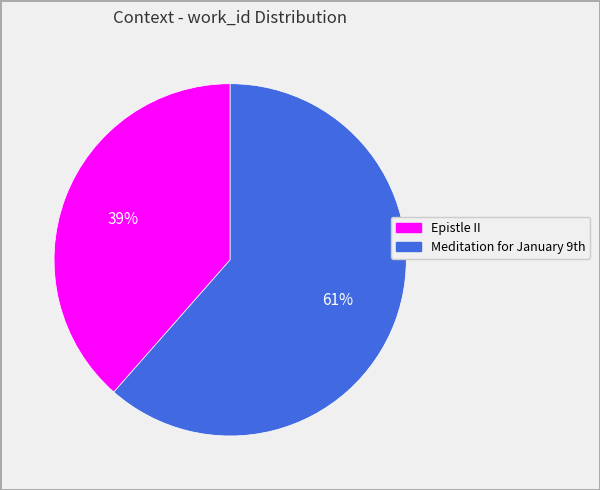

How many slices are in this pie chart?

2